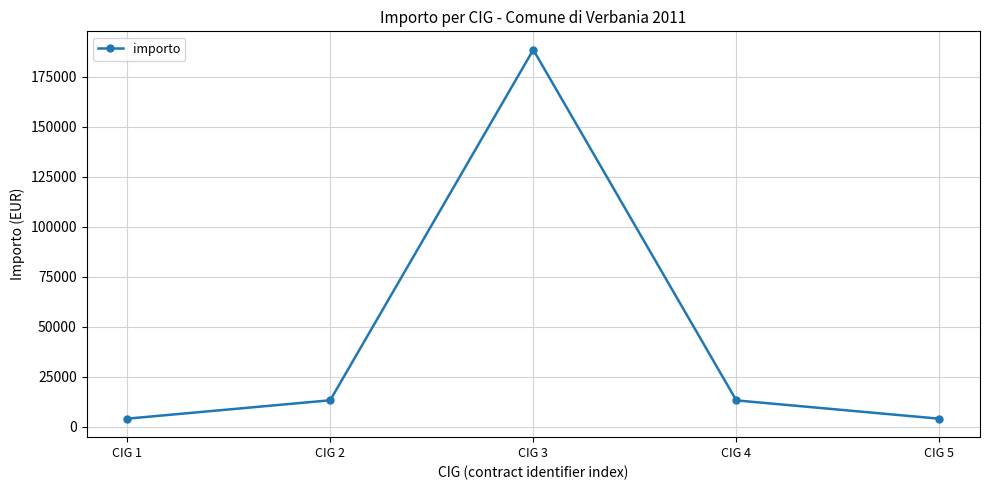

Is it true that the value at CIG 2 is 13200.0?

True